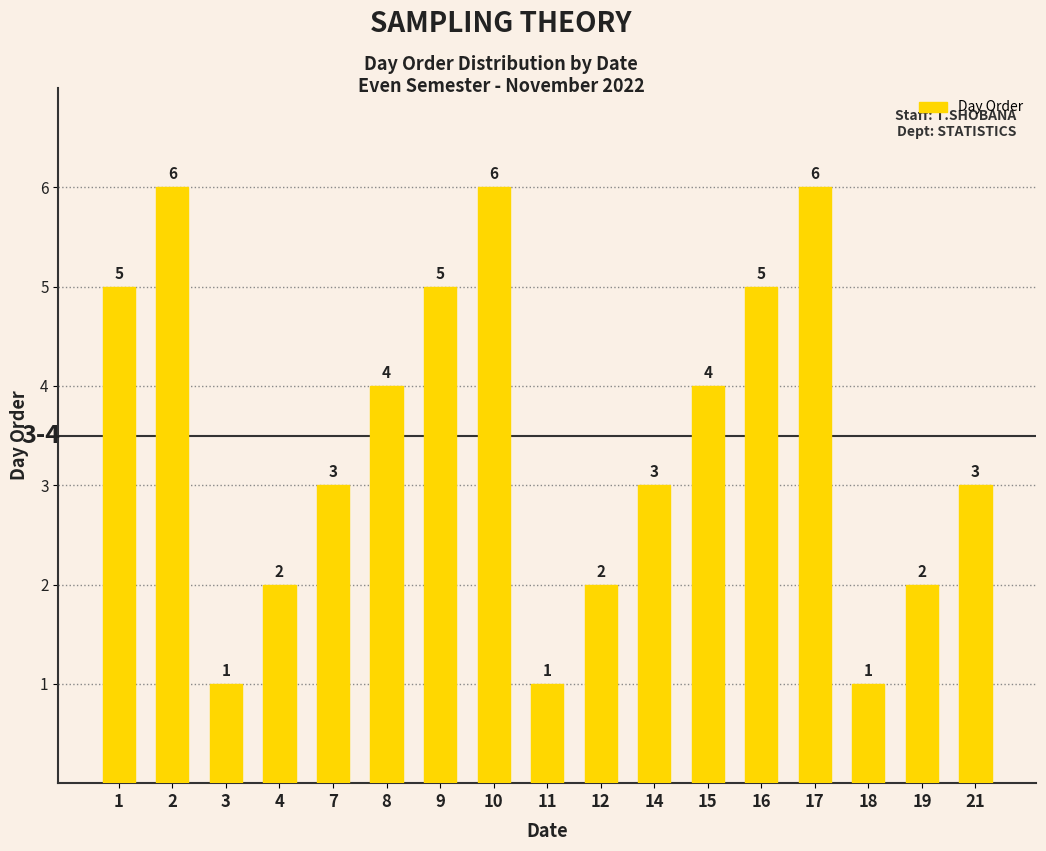

How many data points does each series have?

17